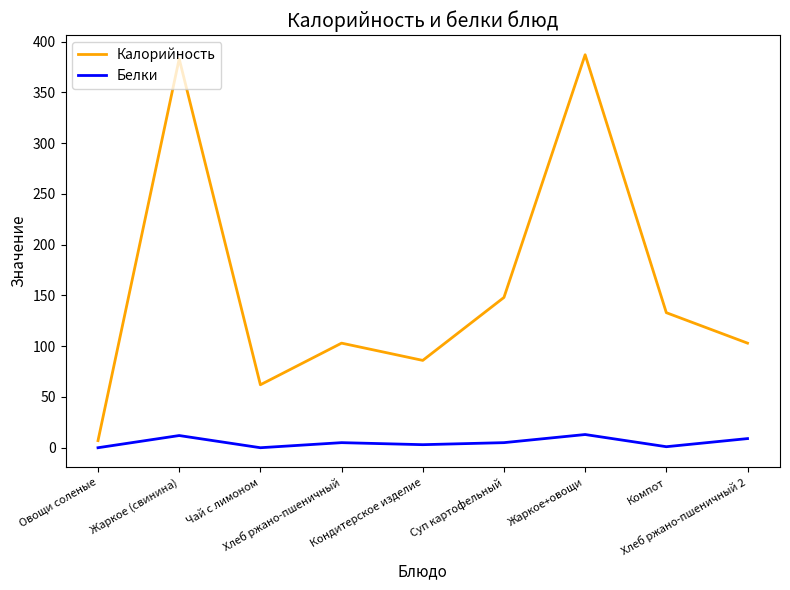

Rank the series by their maximum value, from lowest to highest.

Белки, Калорийность